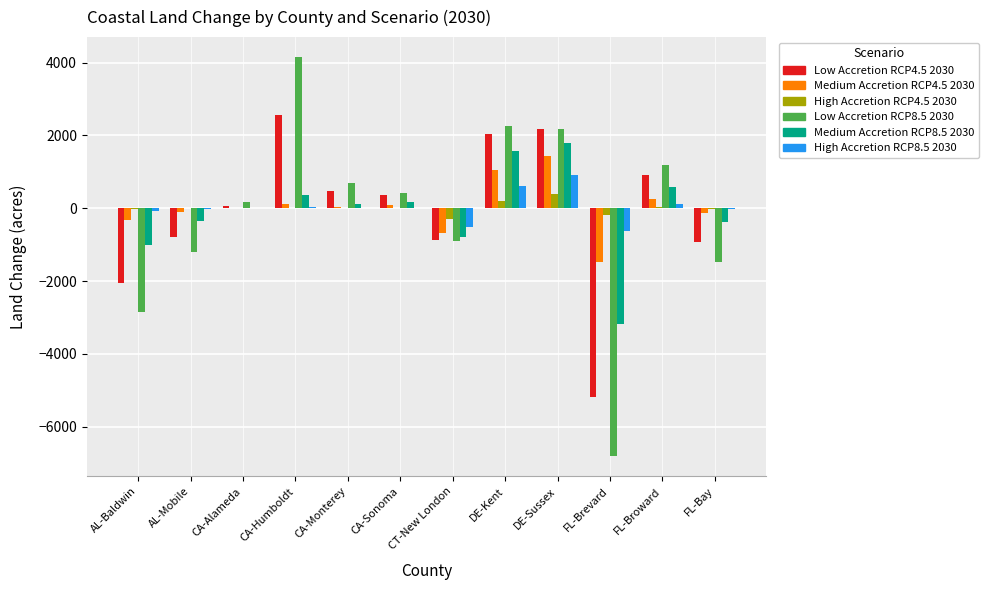

Is the value of Medium Accretion RCP4.5 2030 at CA-Monterey greater than the value of High Accretion RCP8.5 2030 at FL-Brevard?

Yes